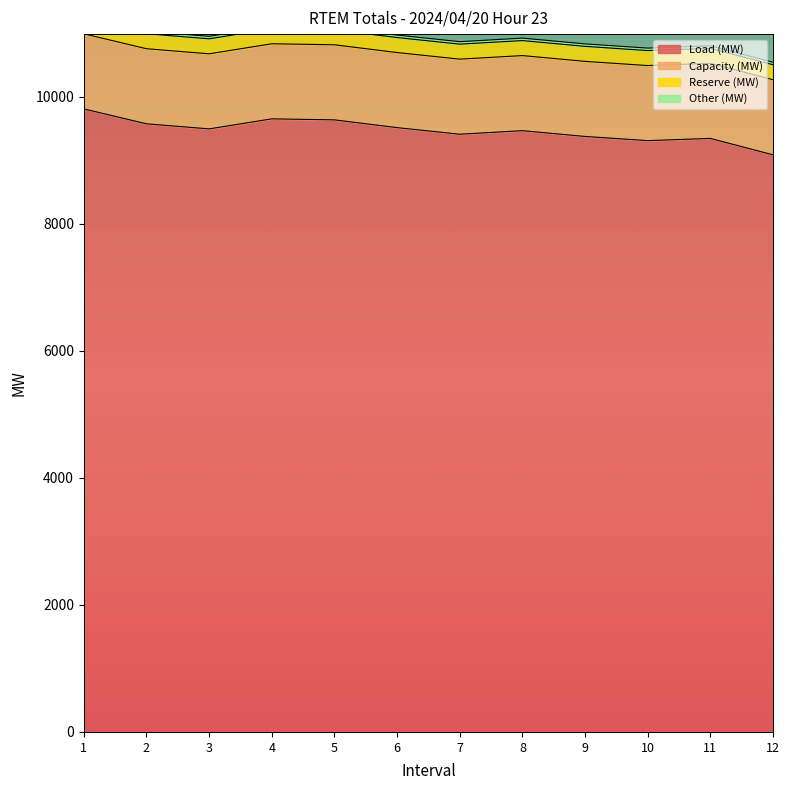

Reading left to right, what are all the values shown in this chart?

Load (MW): 9809	9574	9494	9652	9636	9514	9410	9466	9375	9309	9344	9086
Capacity (MW): 1182	1182	1182	1182	1182	1182	1182	1182	1182	1182	1182	1182
Reserve (MW): 236	236	236	236	236	236	236	236	236	236	236	236
Other (MW): 39	39	39	39	39	39	39	39	39	39	39	39